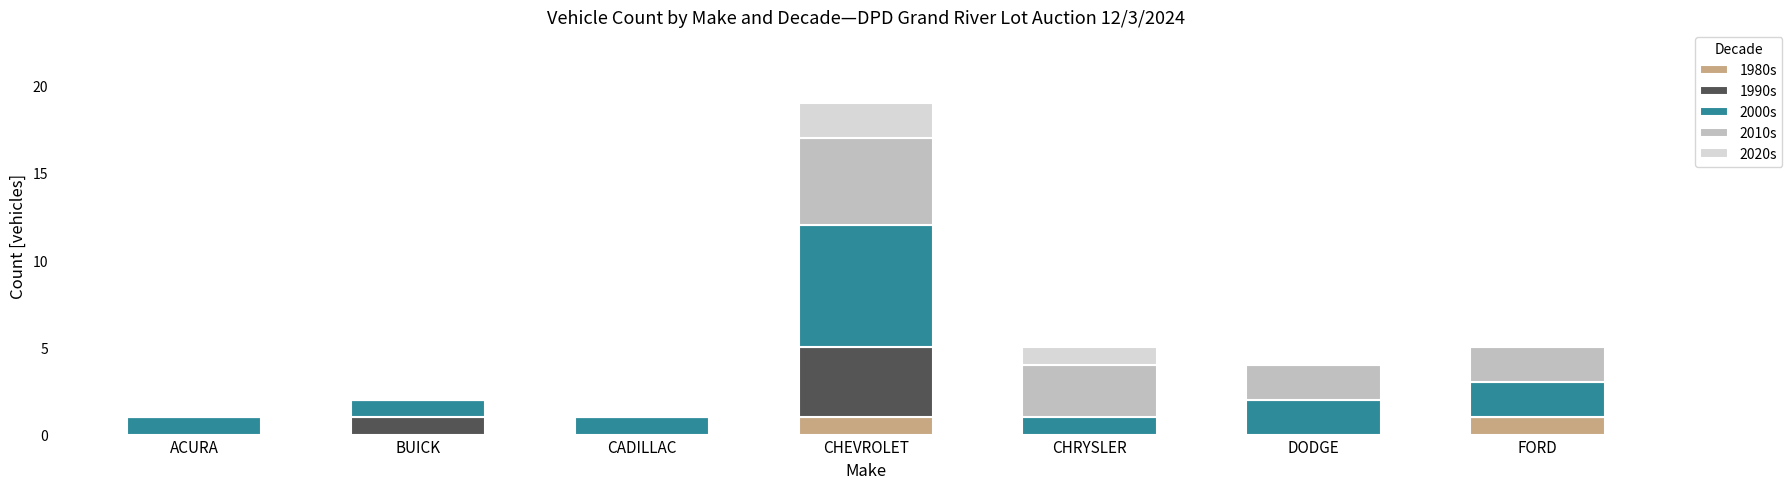

Does the chart contain stacked bars?

Yes